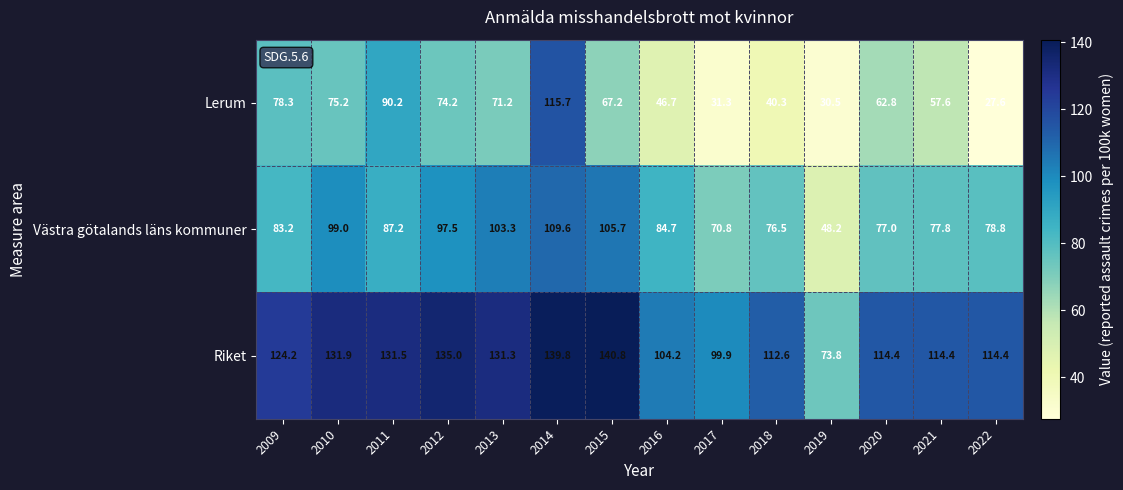

What is the difference between the highest and lowest values at 2022?

86.8